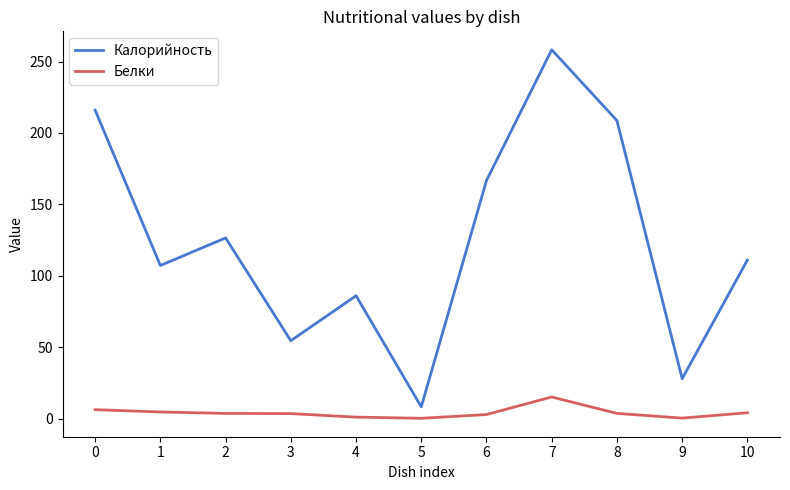

What is the total value across all series at 2?

130.1